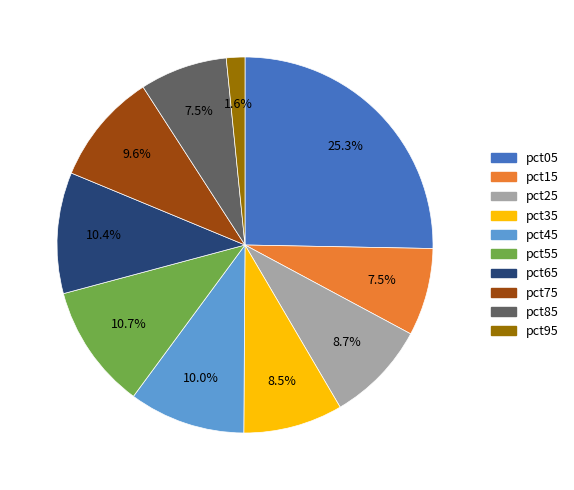

To the nearest percent, what portion does pct75 represent?

10%